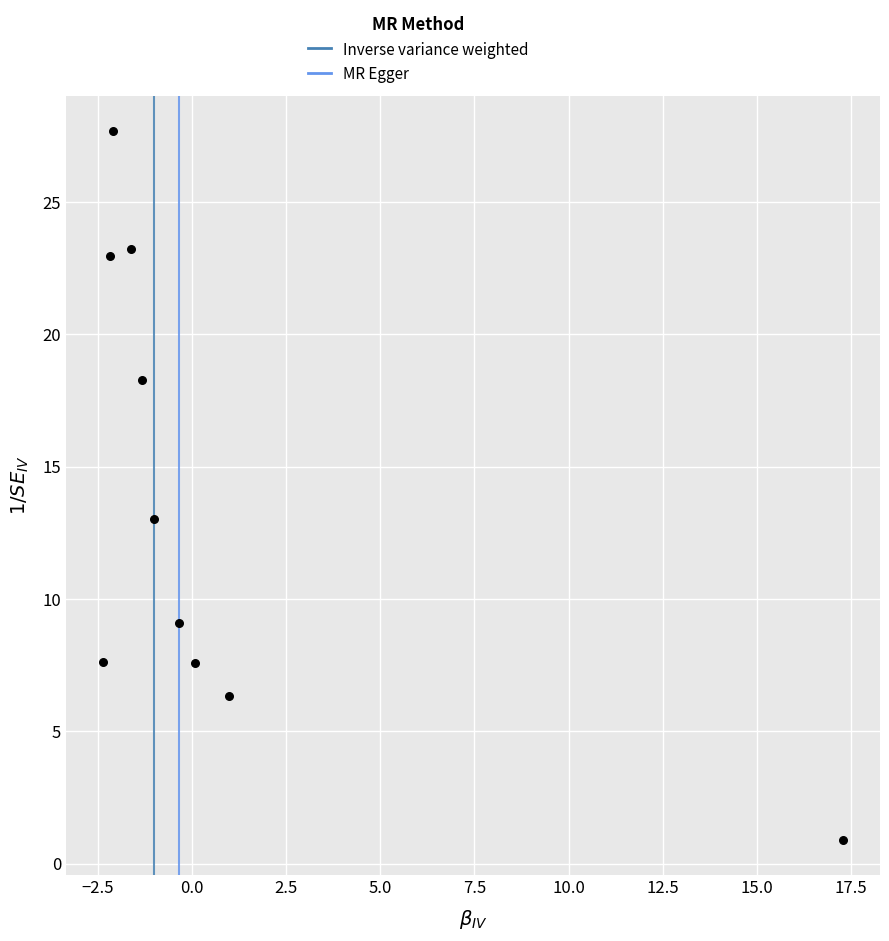

What Y value in the scatter plot is closest to 14?

13.0